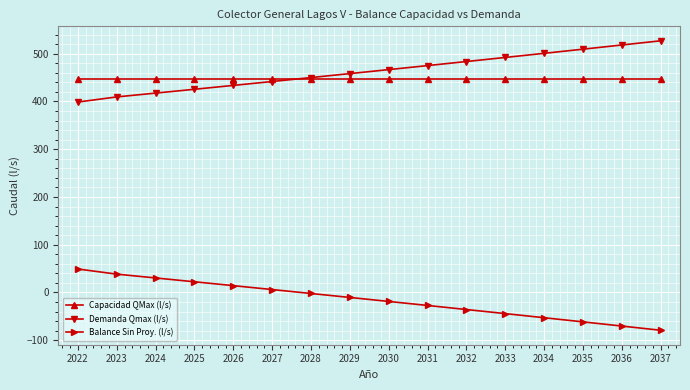

True or false: Capacidad QMax (l/s) and Balance Sin Proy. (l/s) intersect in this chart.

False